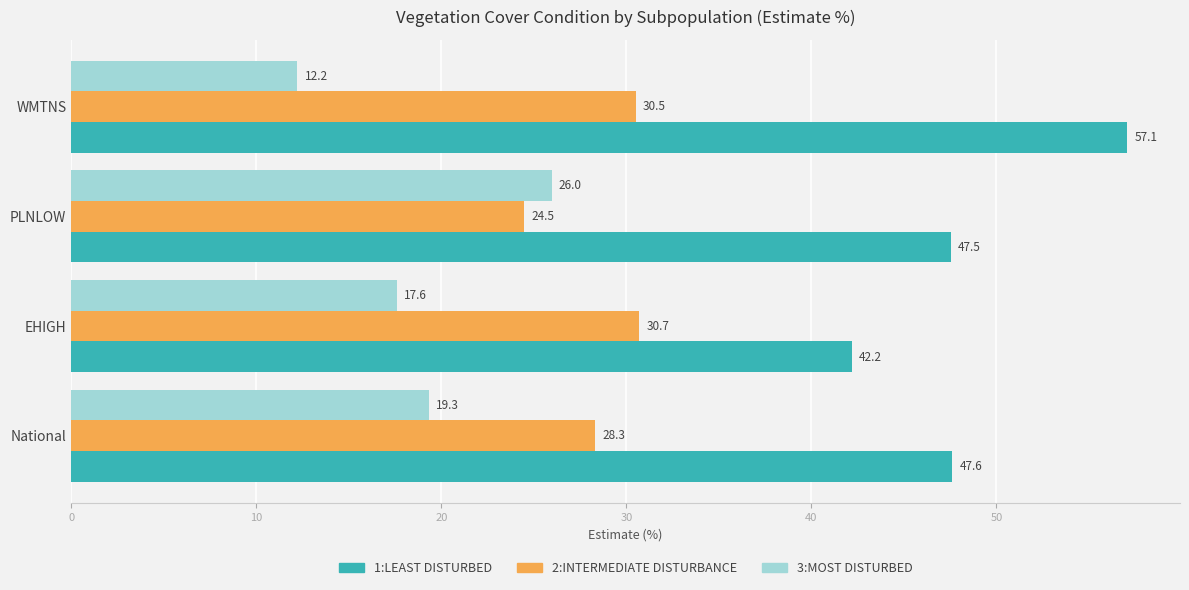

Is it true that 3:MOST DISTURBED equals 20.5 at WMTNS?

False